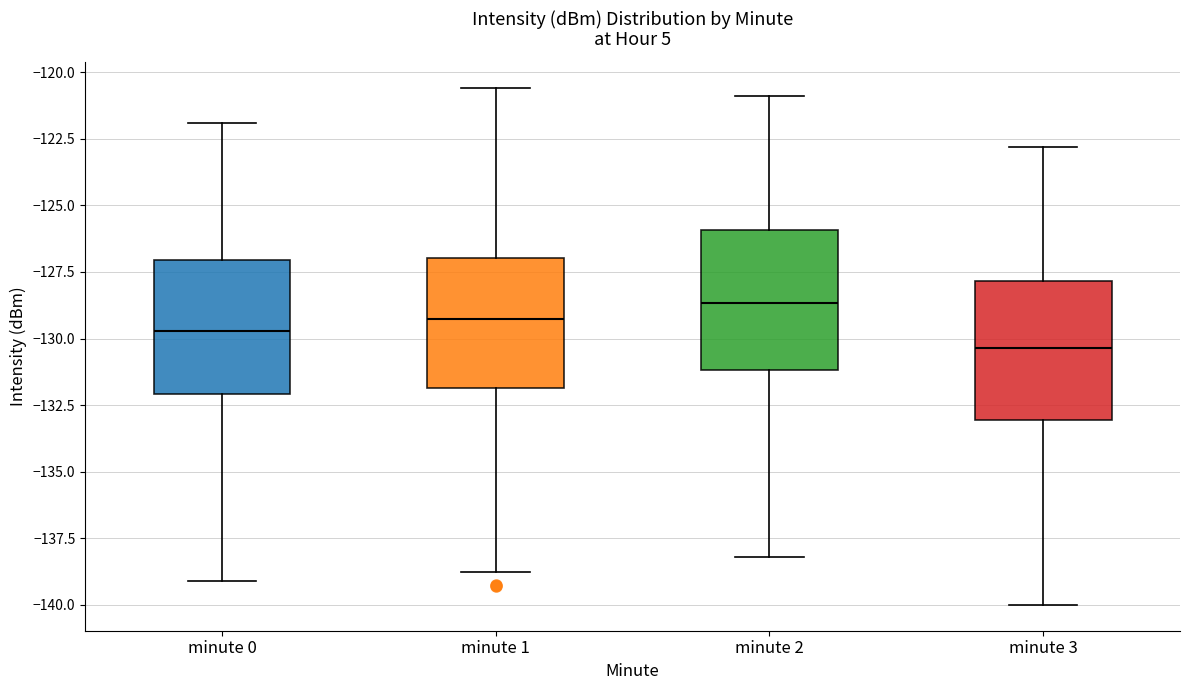

Reading left to right, read every box against the y-axis: the position of its median line, the range the box covers, and the ends of its whiskers. The values are not printed on the chart, so give them approximately, as read against the axis.

minute 0: median -129.5, box -132.0 to -127.0, whiskers -139.0 to -122.0
minute 1: median -129.5, box -132.0 to -127.0, whiskers -139.0 to -120.5
minute 2: median -128.5, box -131.0 to -126.0, whiskers -138.0 to -121.0
minute 3: median -130.5, box -133.0 to -128.0, whiskers -140.0 to -123.0